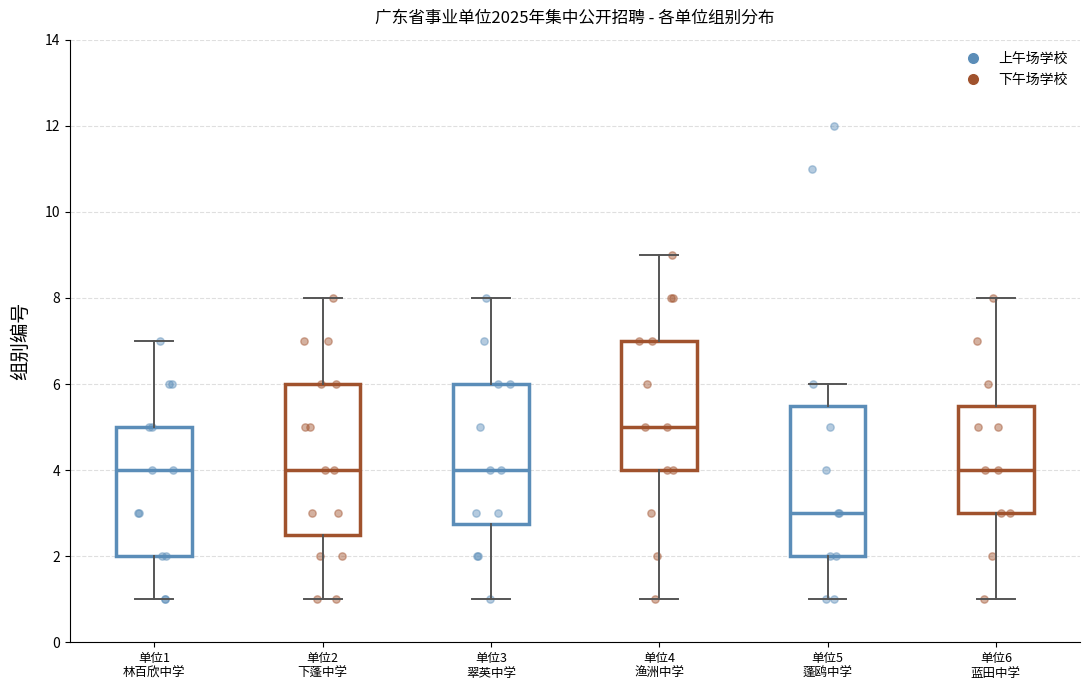

Reading left to right, transcribe this box plot: for each box, give where its median line is, the range the box spans, and where its two whiskers end, as read against the y-axis. The values are not printed on the chart, so give them approximately, as read against the axis.

单位1 林百欣中学: median 4.0, box 2.0 to 5.0, whiskers 1.0 to 7.0
单位2 下蓬中学: median 4.0, box 2.6 to 6.0, whiskers 1.0 to 8.0
单位3 翠英中学: median 4.0, box 2.8 to 6.0, whiskers 1.0 to 8.0
单位4 渔洲中学: median 5.0, box 4.0 to 7.0, whiskers 1.0 to 9.0
单位5 蓬鸥中学: median 3.0, box 2.0 to 5.6, whiskers 1.0 to 6.0
单位6 蓝田中学: median 4.0, box 3.0 to 5.6, whiskers 1.0 to 8.0